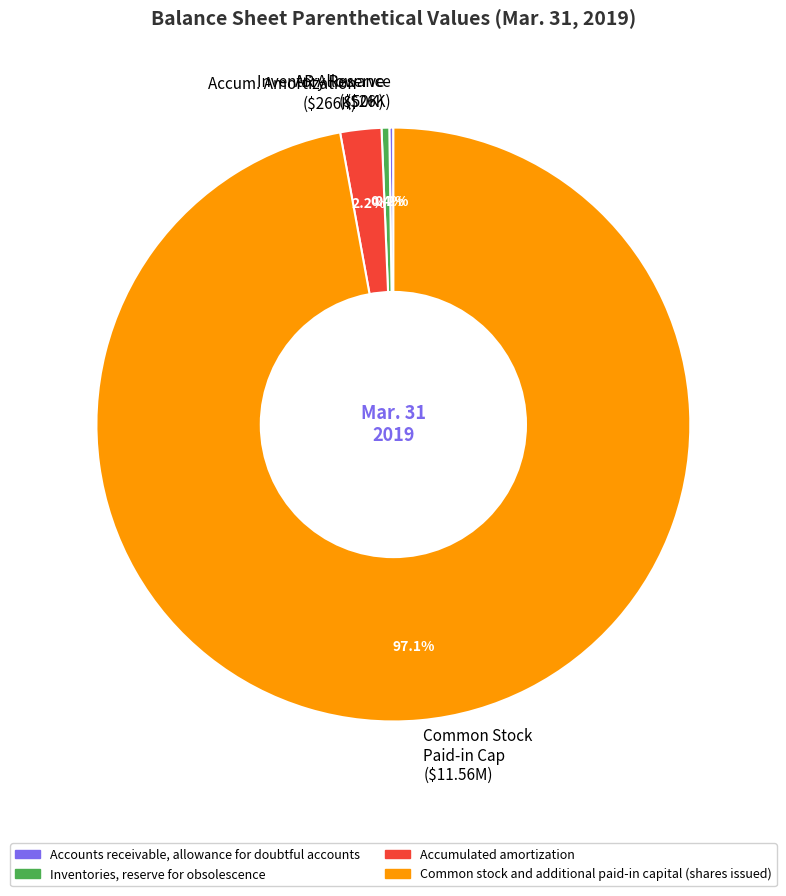

Which slice represents more than half of the pie?

Common stock and additional paid-in capital (shares issued)